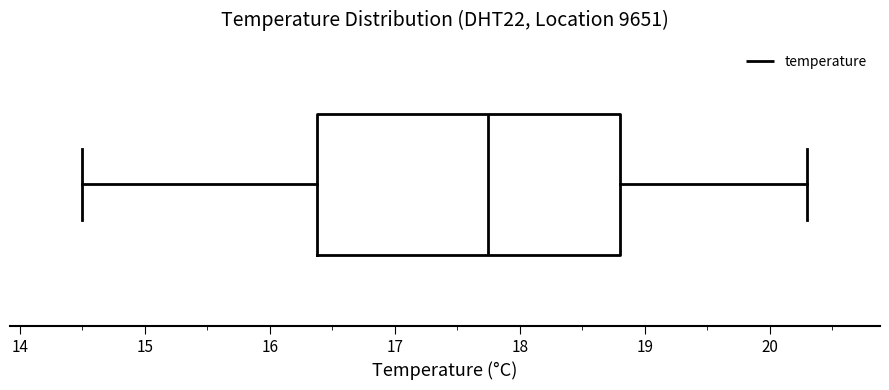

Transcribe this box plot: give where the median line is, the range the box spans, and where the two whiskers end, as read against the x-axis. The values are not printed on the chart, so give them approximately, as read against the axis.

median 17.8, box 16.4 to 18.8, whiskers 14.5 to 20.3